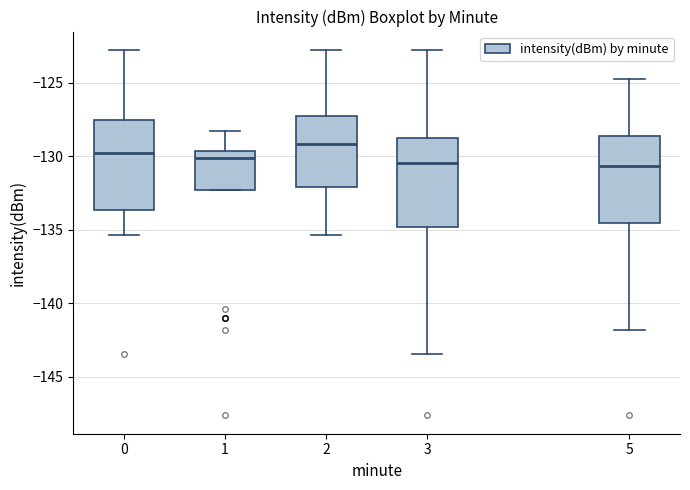

Reading left to right, read every box against the y-axis: the position of its median line, the range the box covers, and the ends of its whiskers. The values are not printed on the chart, so give them approximately, as read against the axis.

0: median -130.0, box -133.5 to -127.5, whiskers -135.5 to -123.0
1: median -130.0, box -132.5 to -129.5, whiskers -132.5 to -128.5
2: median -129.0, box -132.0 to -127.5, whiskers -135.5 to -123.0
3: median -130.5, box -135.0 to -129.0, whiskers -143.5 to -123.0
5: median -130.5, box -134.5 to -128.5, whiskers -142.0 to -124.5